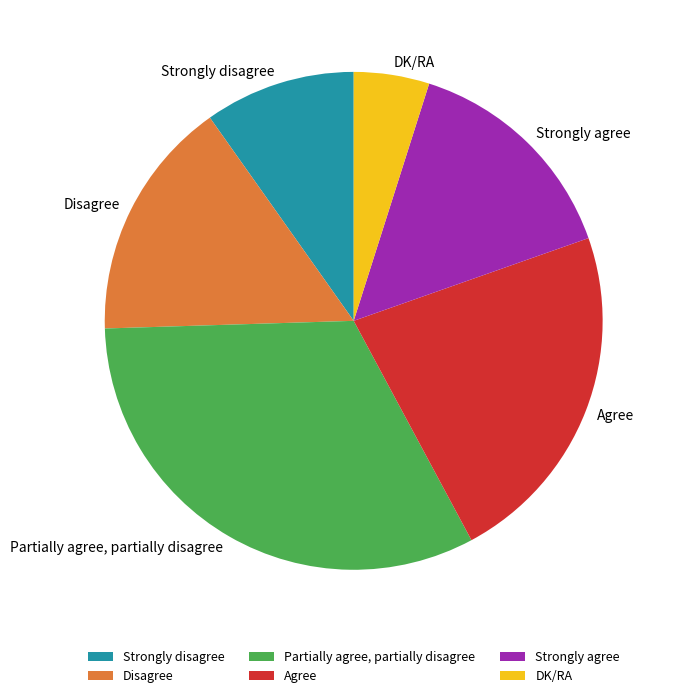

How many segments does this pie chart have?

6